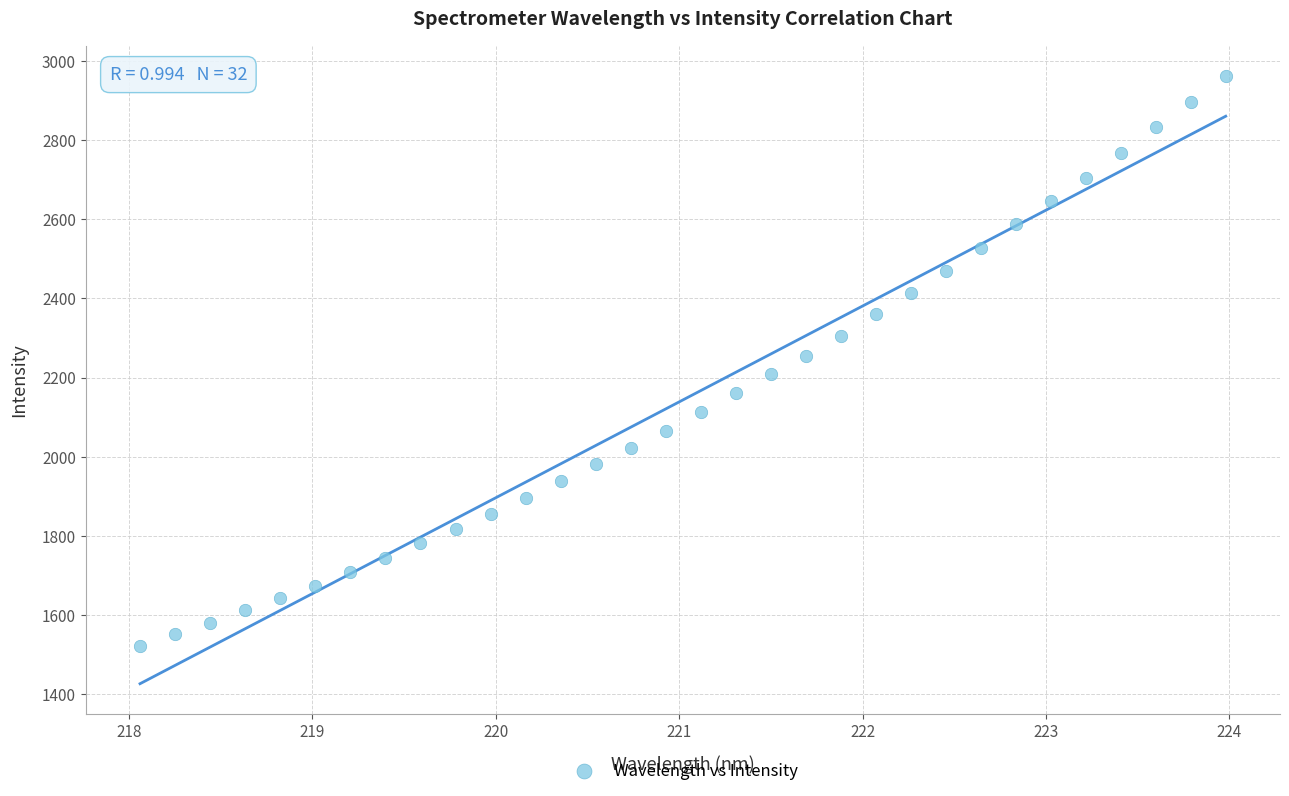

What is the range of Y values (max minus min)?

1439.9